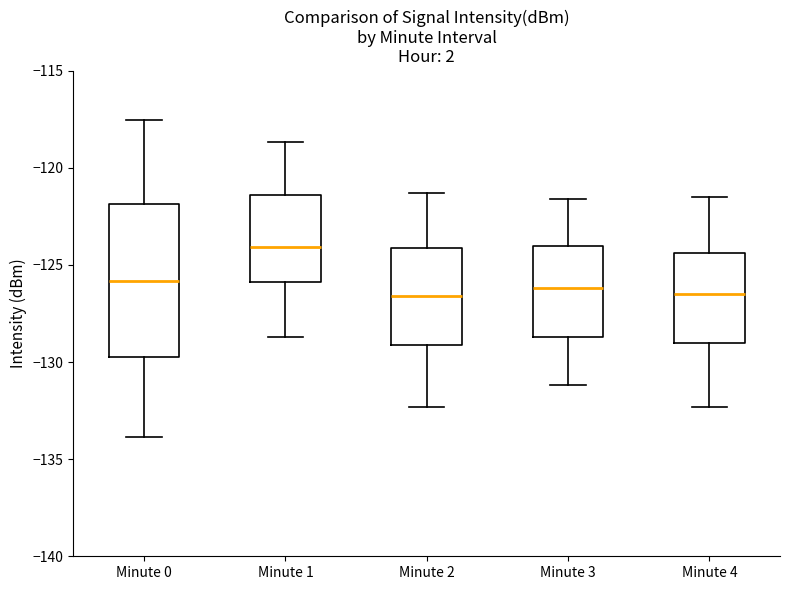

Which box is the tallest, from its lower edge to its upper edge?

Minute 0